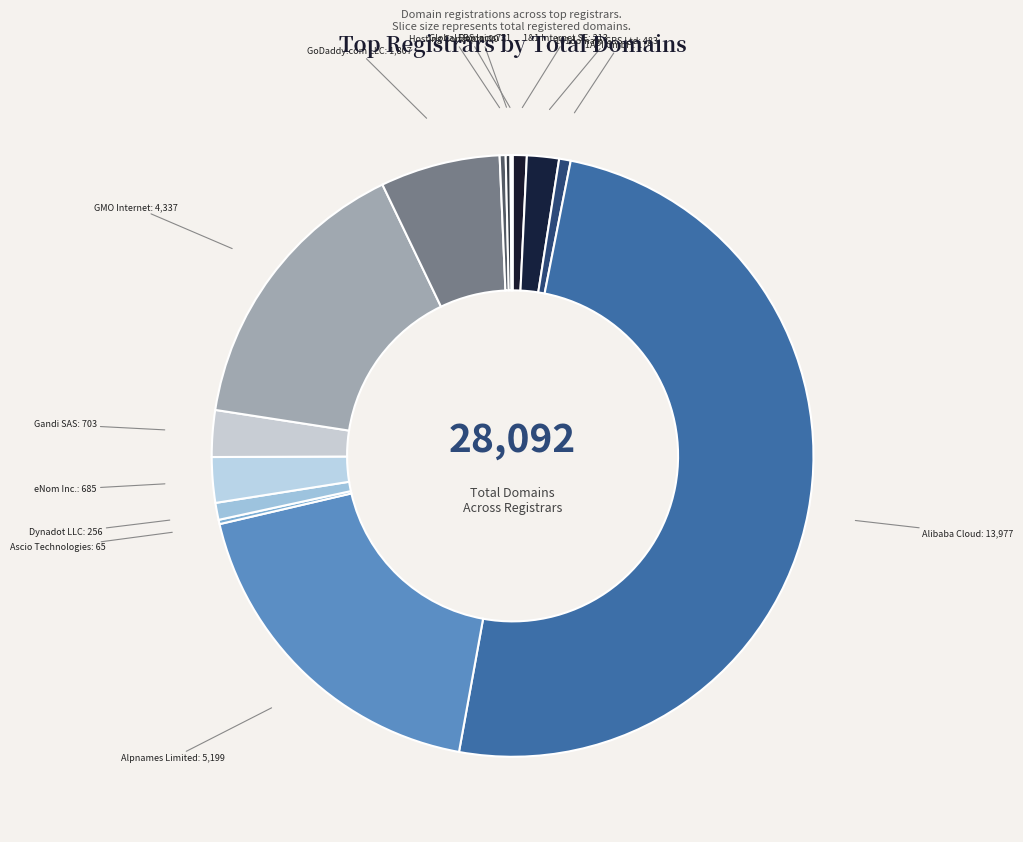

What is the largest slice in the pie chart?

Alibaba Cloud